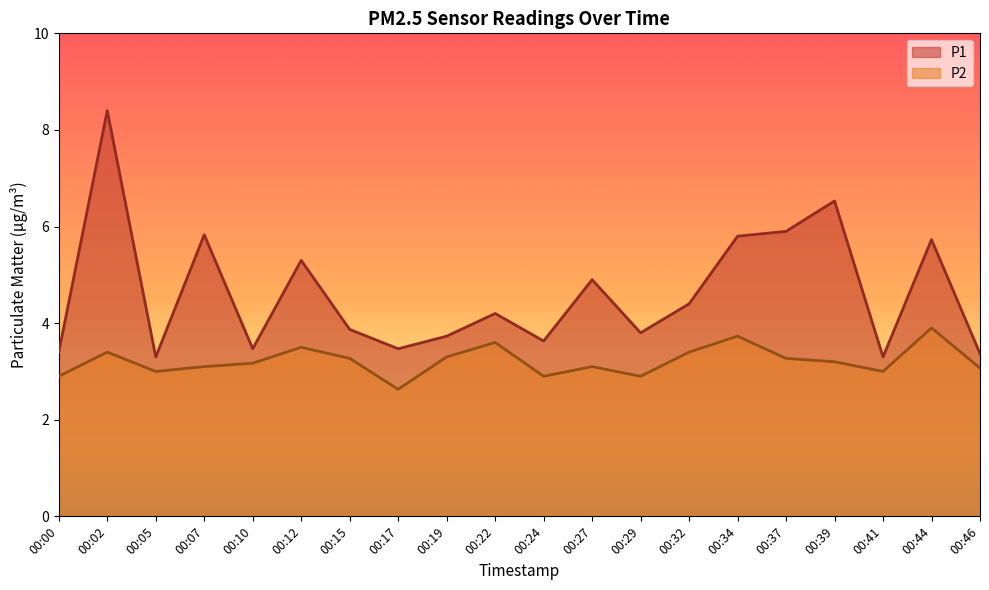

The value of P1 at 00:37 is 5.9. True or false?

True